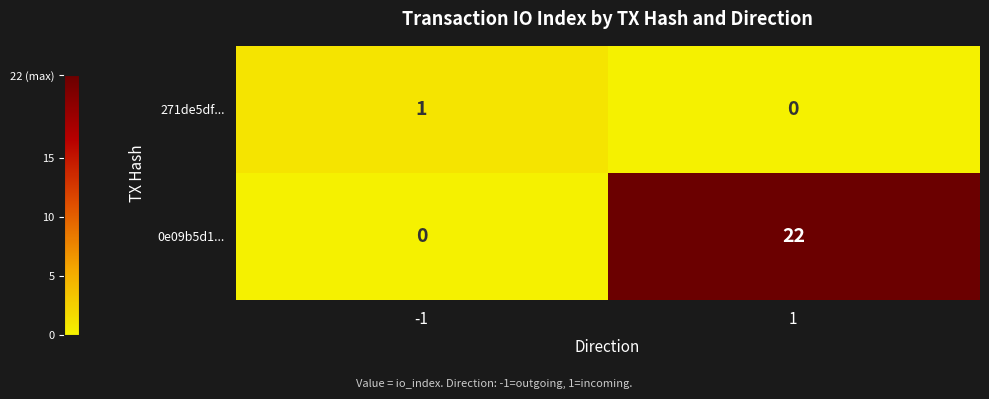

Is it true that 0e09b5d1... equals 13 at -1?

False